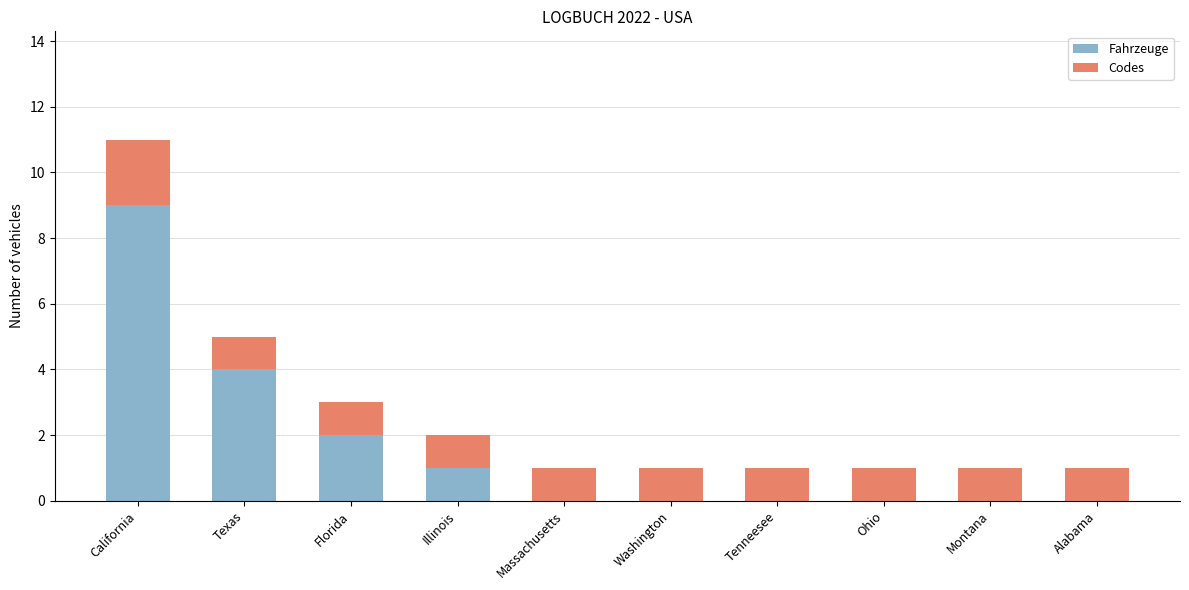

What is the maximum value for Fahrzeuge?

9